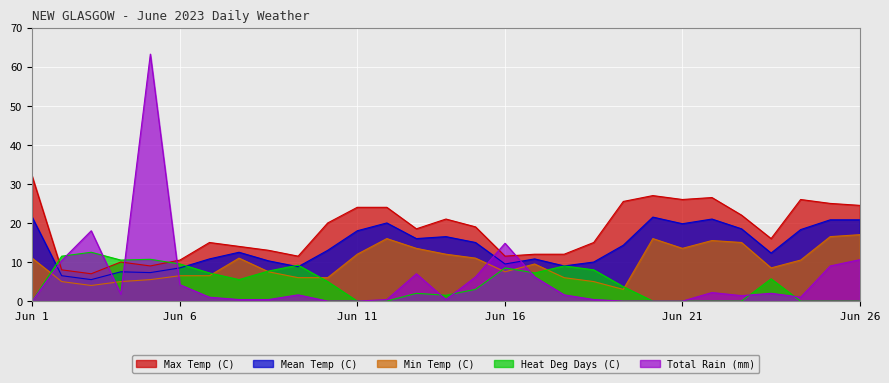

Where does the Total Rain (mm) series first go above 1?

2023-06-02